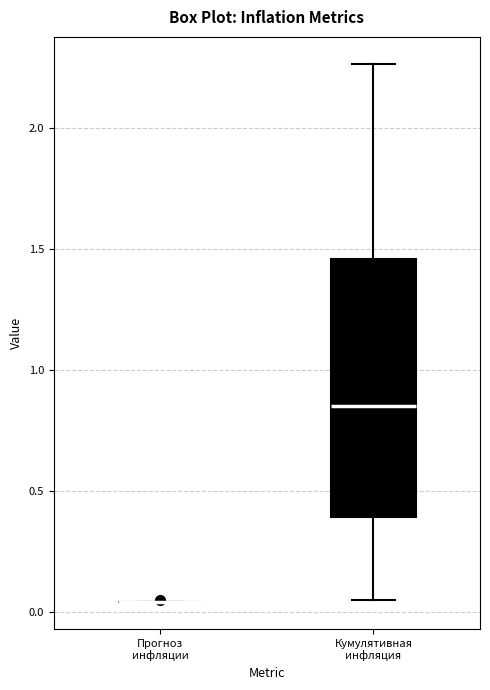

Reading left to right, transcribe this box plot: for each box, give where its median line is, the range the box spans, and where its two whiskers end, as read against the y-axis. The values are not printed on the chart, so give them approximately, as read against the axis.

Прогноз инфляции: box collapsed to a line at 0.05, whiskers 0.05 to 0.05
Кумулятивная инфляция: median 0.85, box 0.40 to 1.45, whiskers 0.05 to 2.25